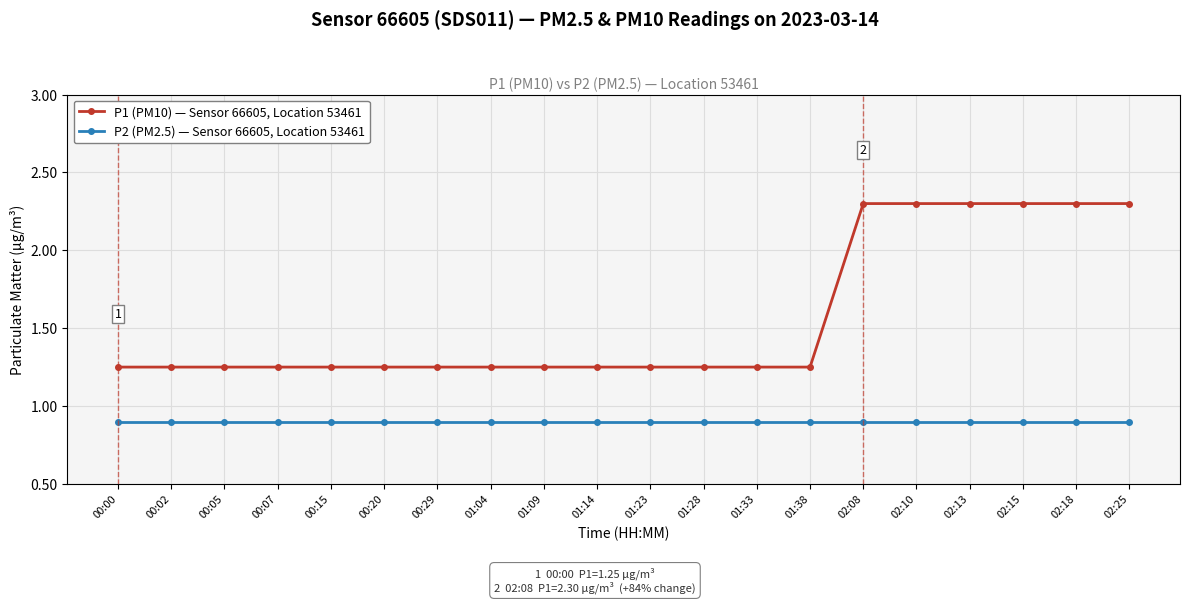

What is the maximum value shown in the chart?

2.3